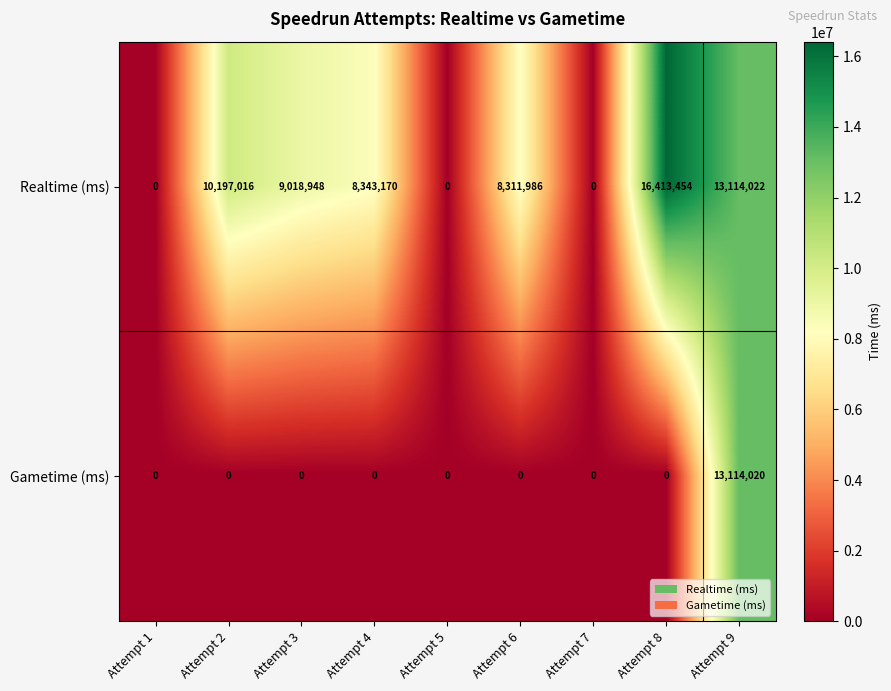

List the series in order of their overall mean, highest first.

Realtime (ms), Gametime (ms)